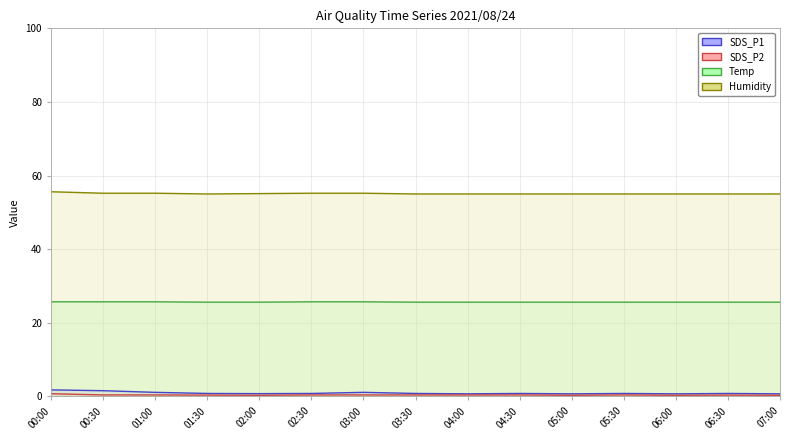

Is the value of Temp at 05:00 greater than the value of SDS_P1 at 06:00?

Yes